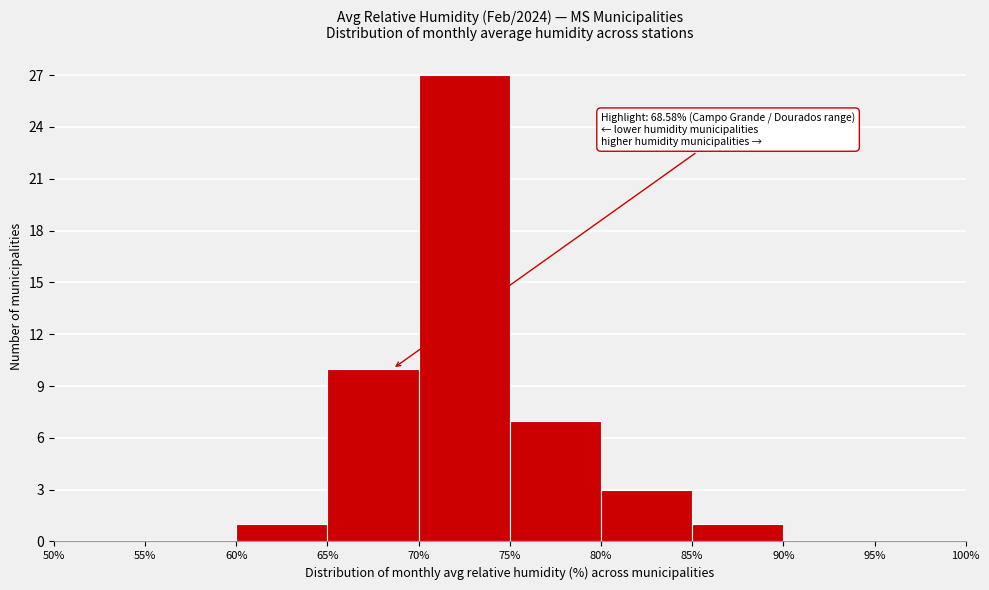

Which range on the x-axis has the tallest bar?

70% to 75%